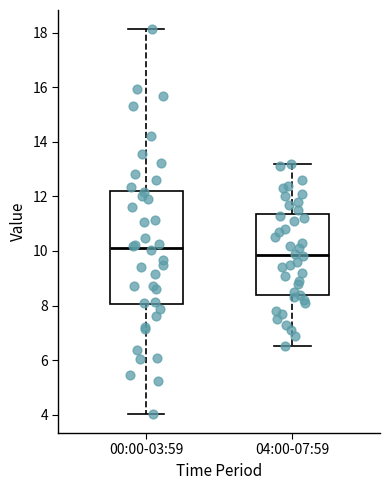

Comparing the boxes themselves (not the whiskers), which one is the tallest?

00:00-03:59